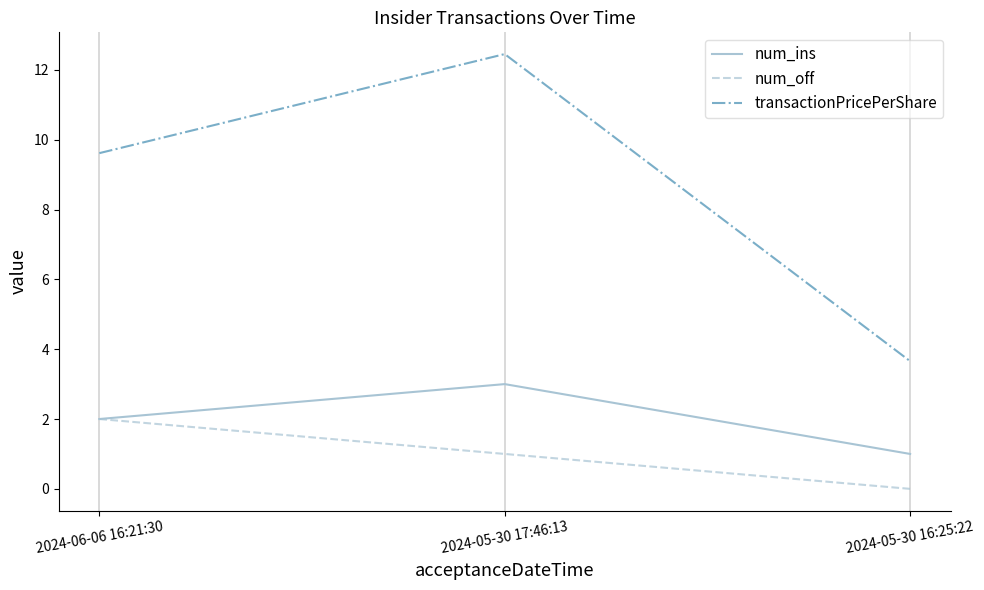

What is the sum of all transactionPricePerShare values?

25.7